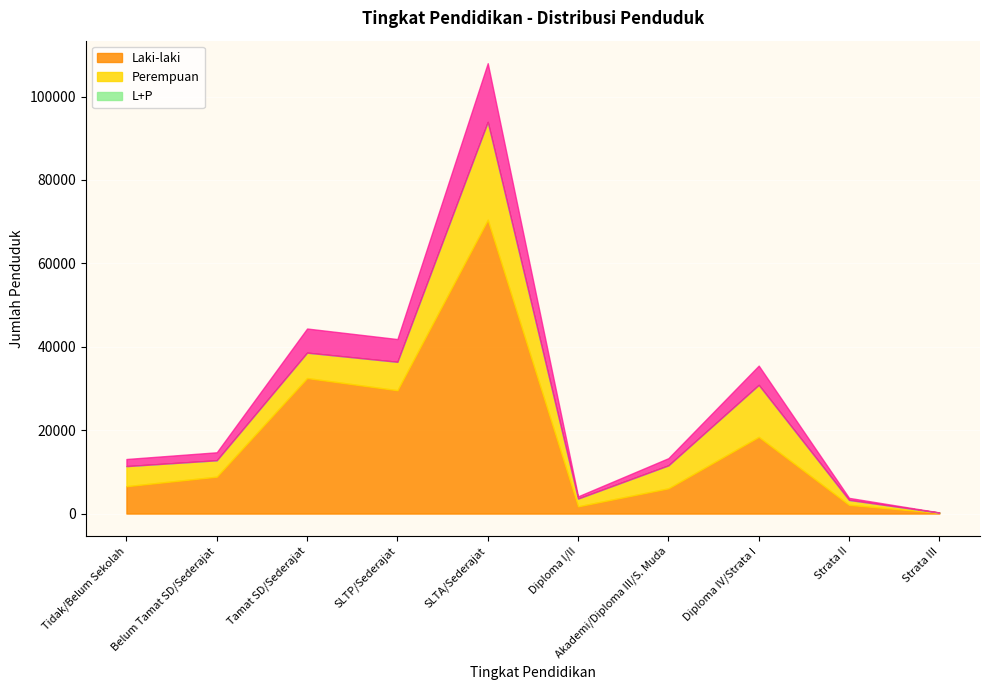

What is the spread (max minus min) of values at Diploma I/II?

1860